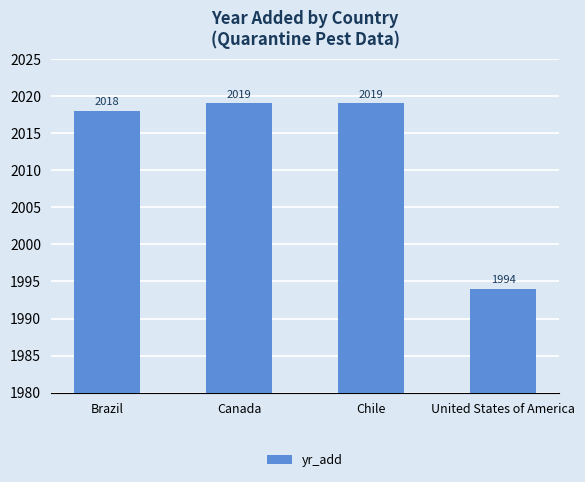

The chart shows a value of 3176 at Brazil. True or false?

False